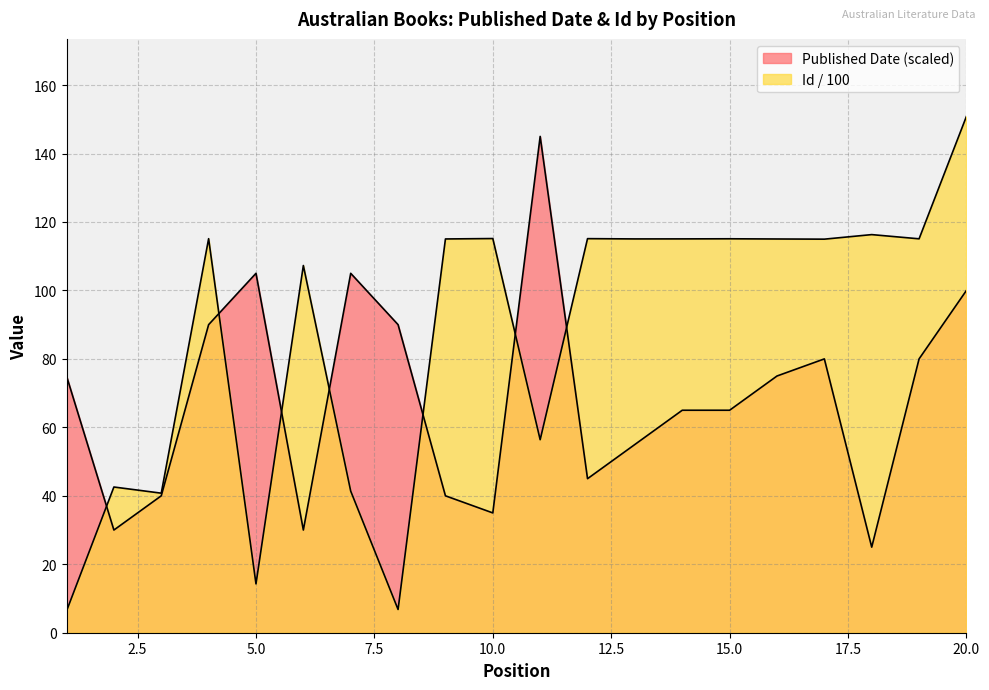

What is the total value across all series at 15?

180.1